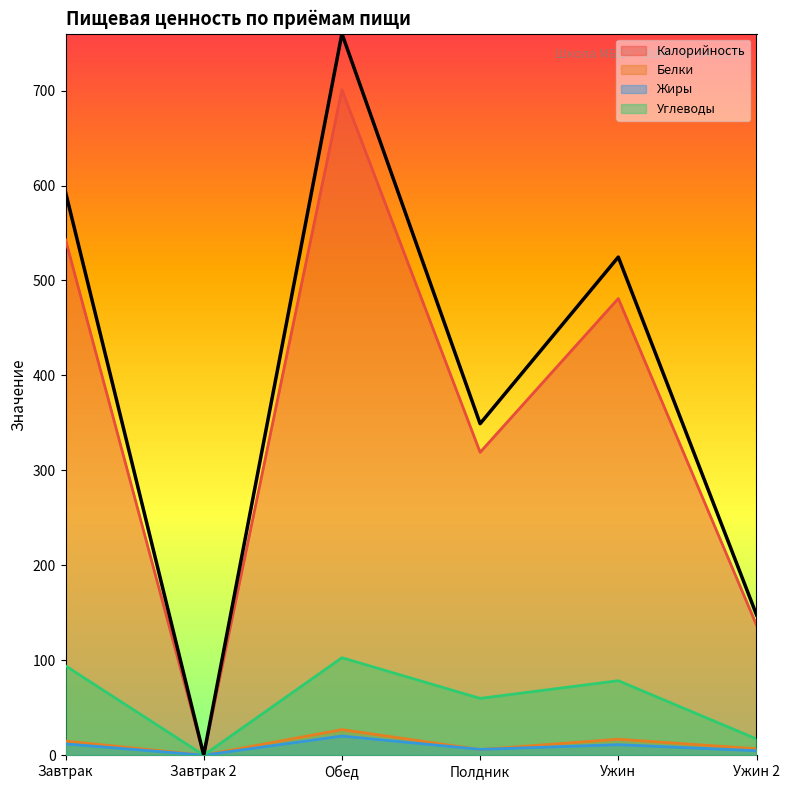

What position from the right is Ужин?

2